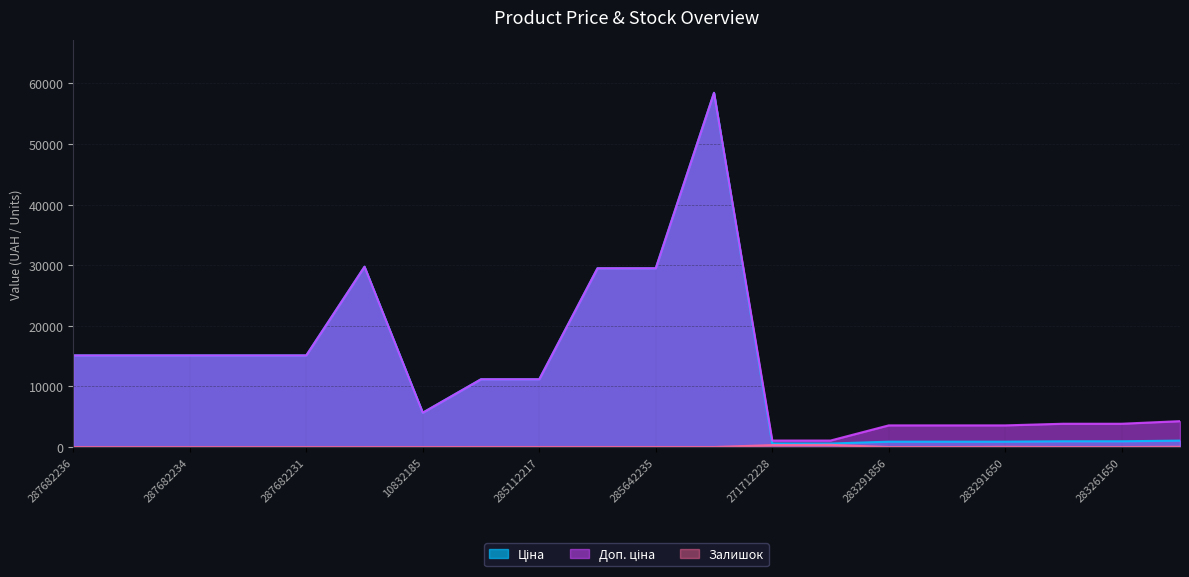

Which series has the widest spread of values?

Ціна